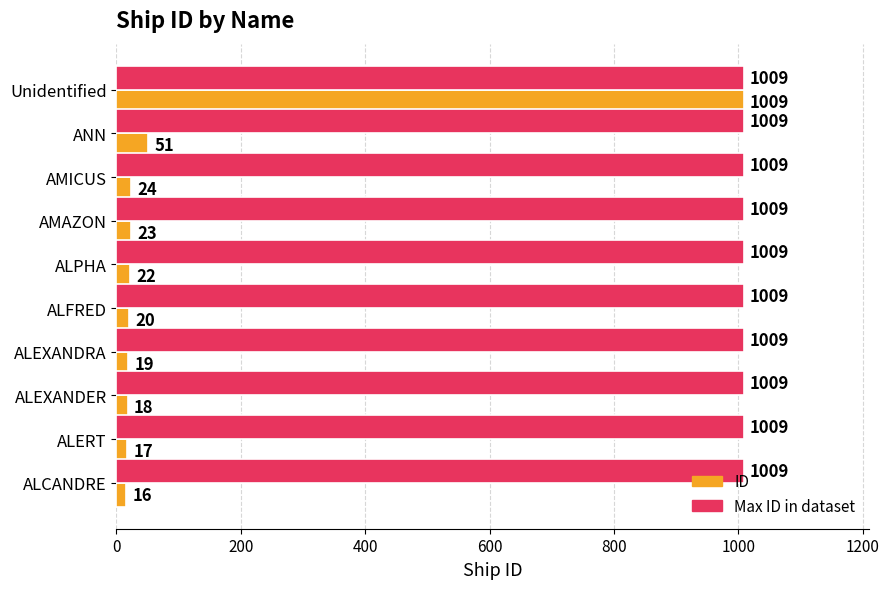

Rank the categories by ID value from highest to lowest.

Unidentified, ANN, AMICUS, AMAZON, ALPHA, ALFRED, ALEXANDRA, ALEXANDER, ALERT, ALCANDRE